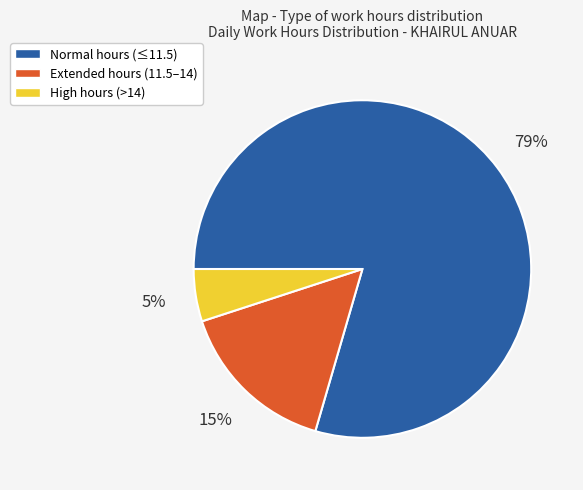

The High hours (>14) slice represents 1% of the pie. True or false?

False